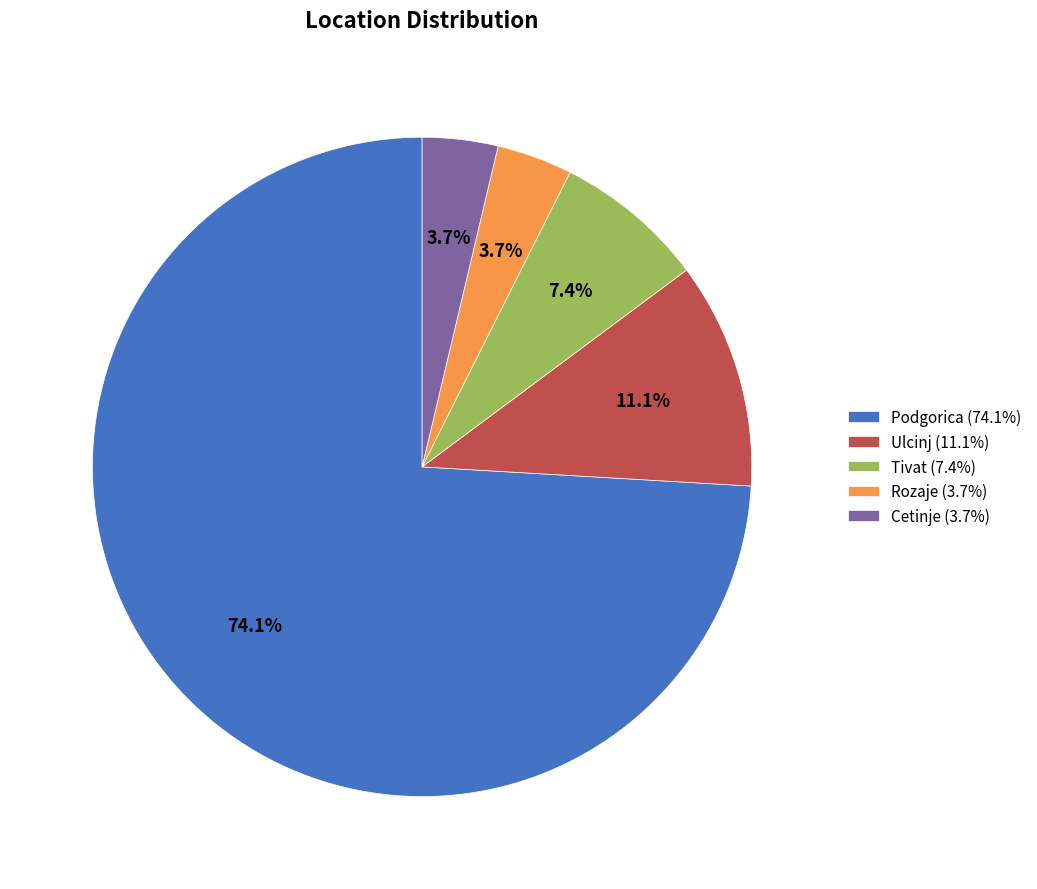

Count the number of slices in the pie.

5